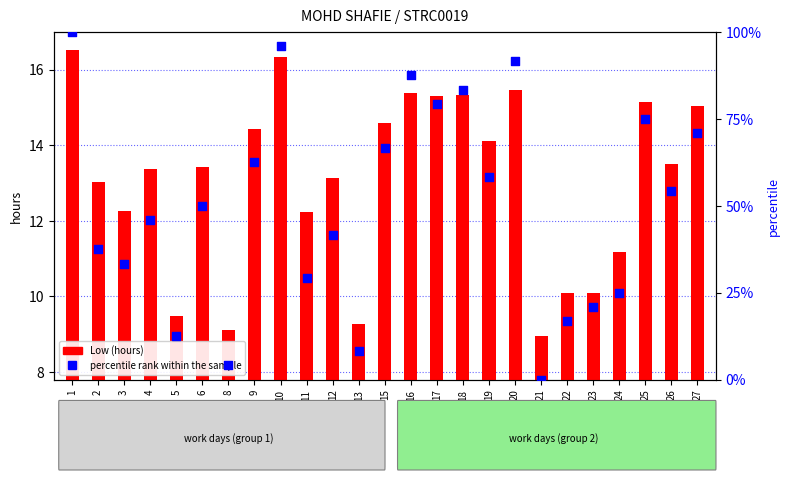

What is the total value across all series at 19?

72.4